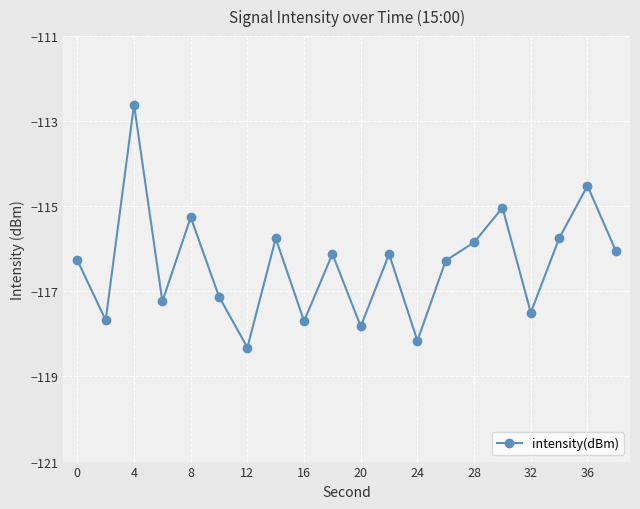

How many series are shown in this chart?

1